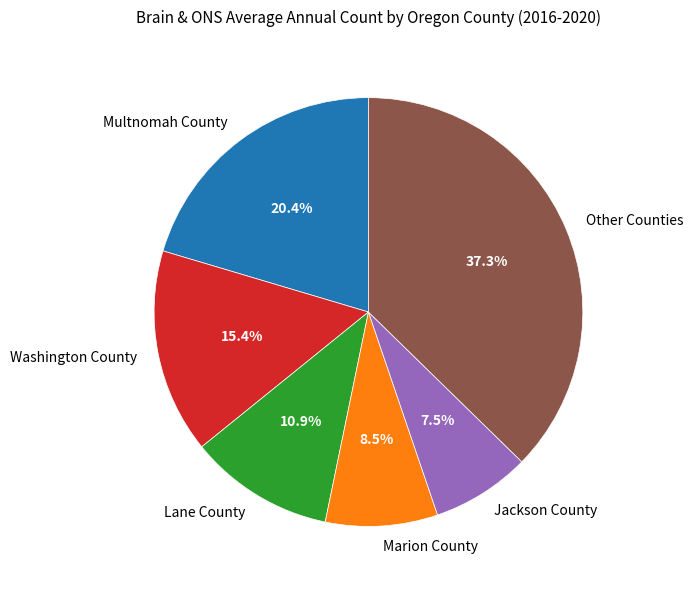

Which category has the biggest portion of the pie?

Other Counties